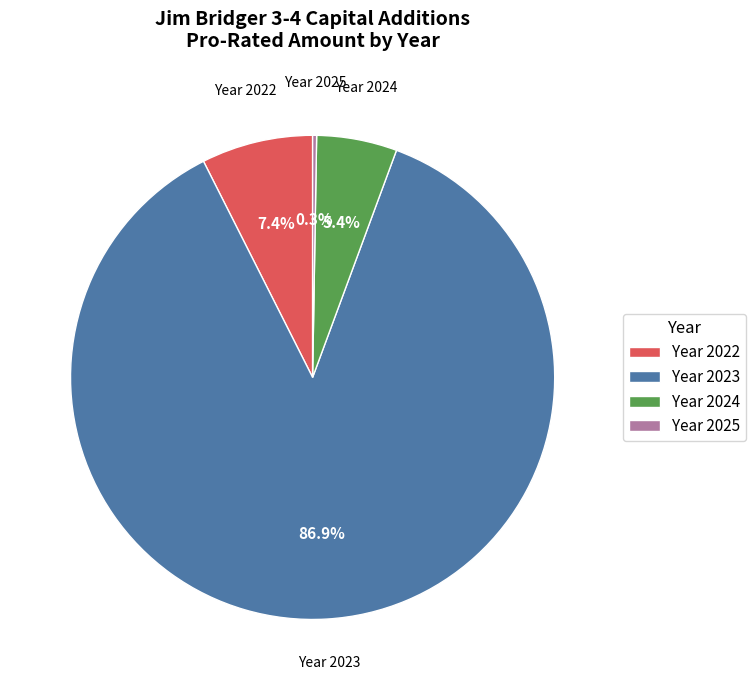

Which slice represents more than half of the pie?

Year 2023